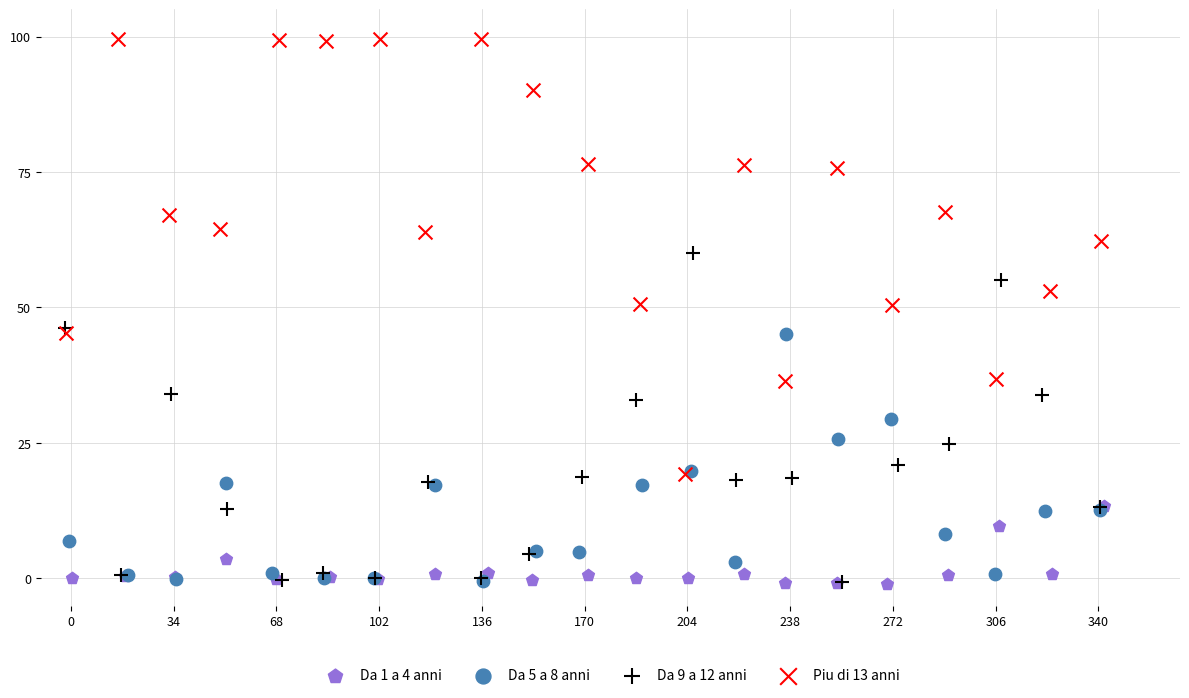

Which series contains the highest Y value?

Piu di 13 anni